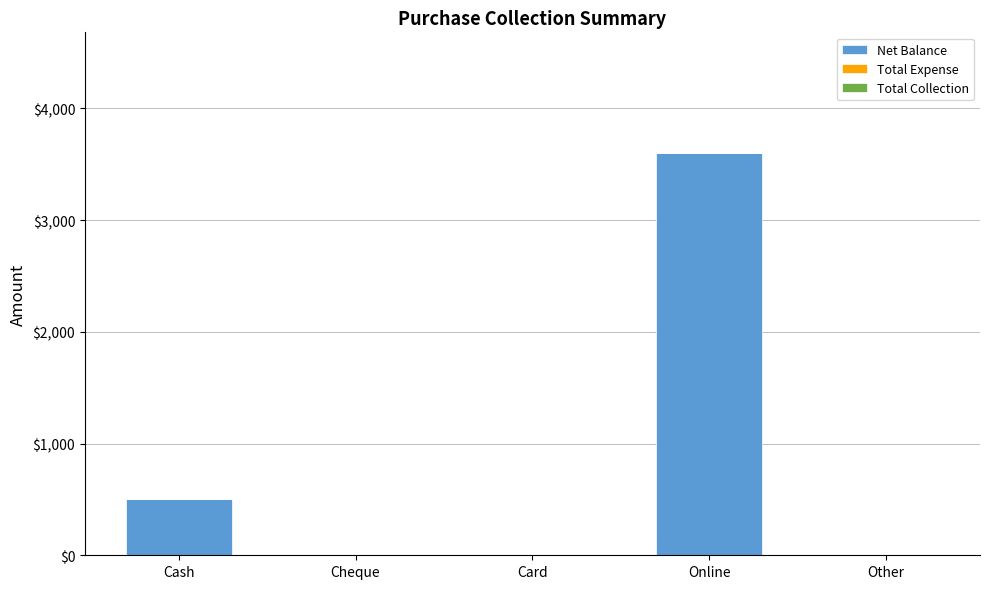

What is the change in value from Cash to Card?

-500